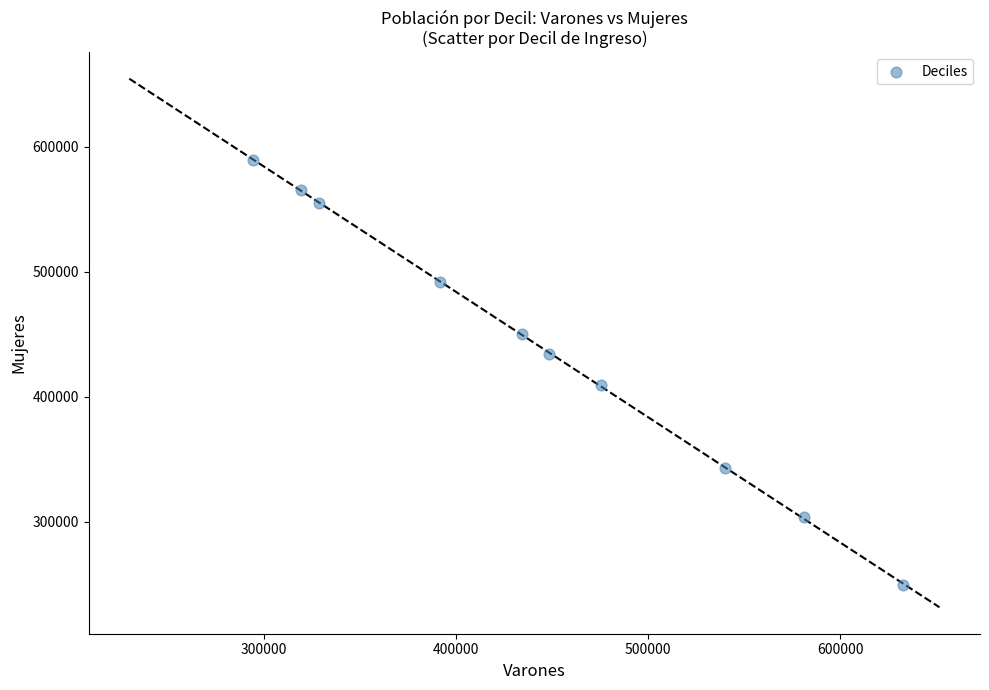

What is the range of Y values (max minus min)?

340372